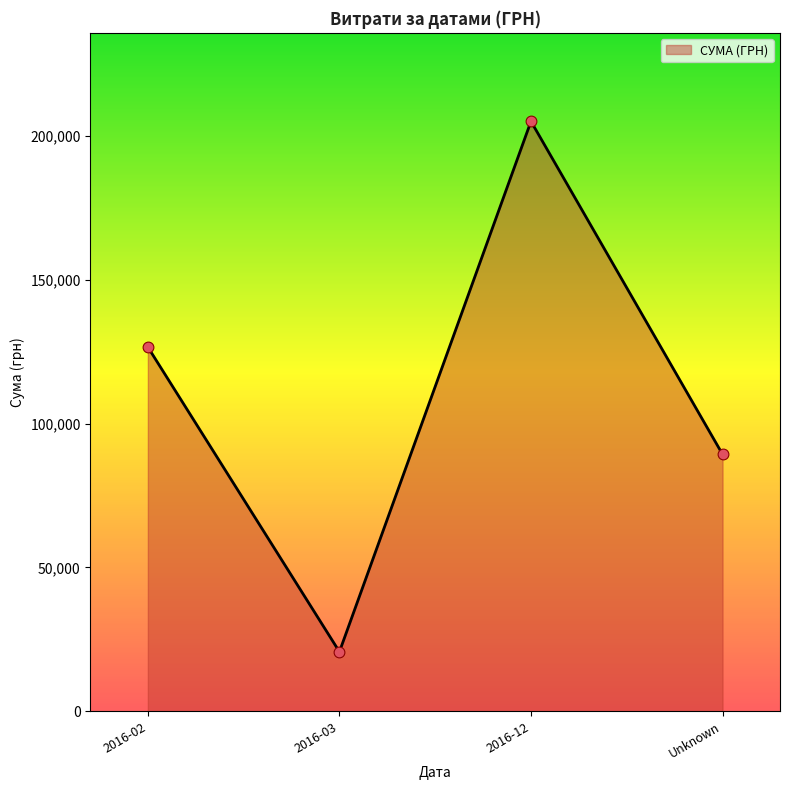

What is the change in value from 2016-02 to 2016-12?

+78469.3